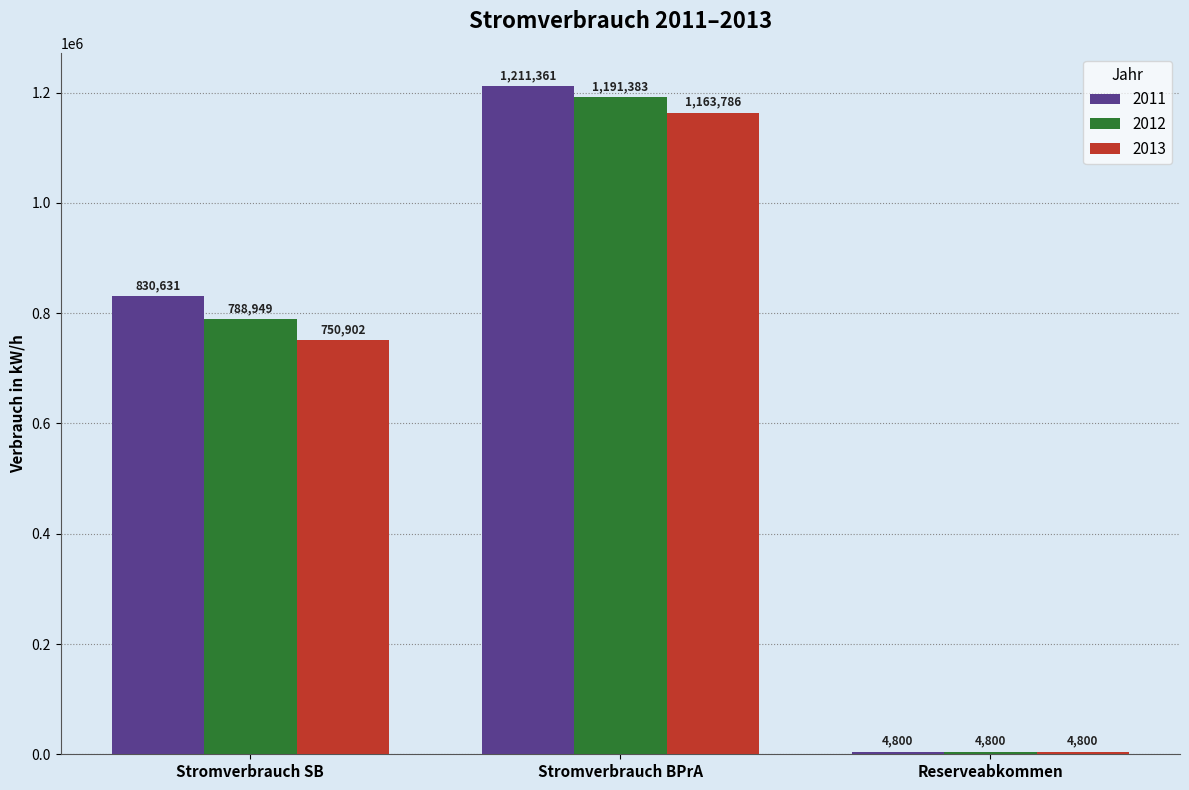

The 2012 series shows 1868345 at Stromverbrauch BPrA. True or false?

False